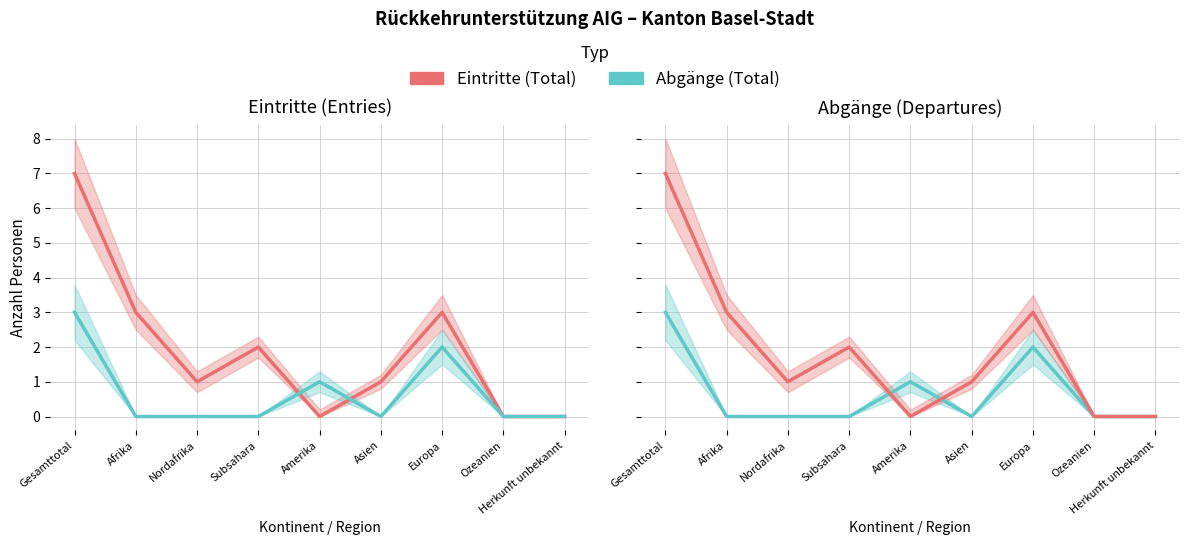

How many interior local valleys does the Abgänge series have?

1